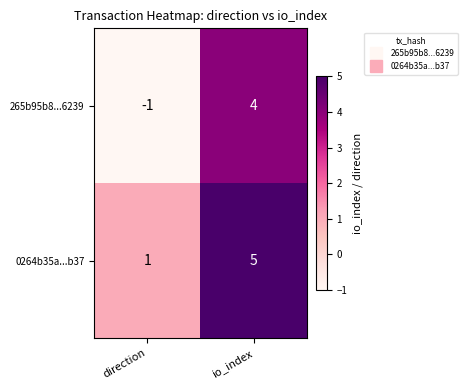

What is the greatest value displayed?

5